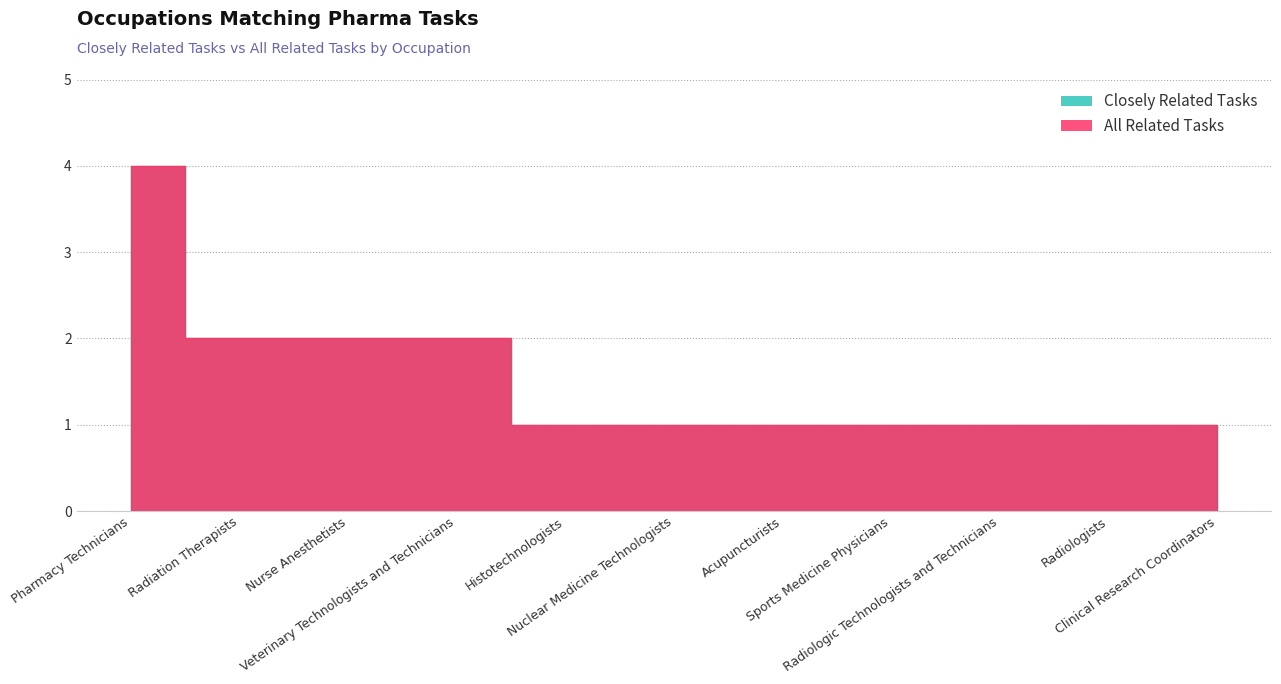

What is the value of the Closely Related Tasks point at the 1st from the left?

4